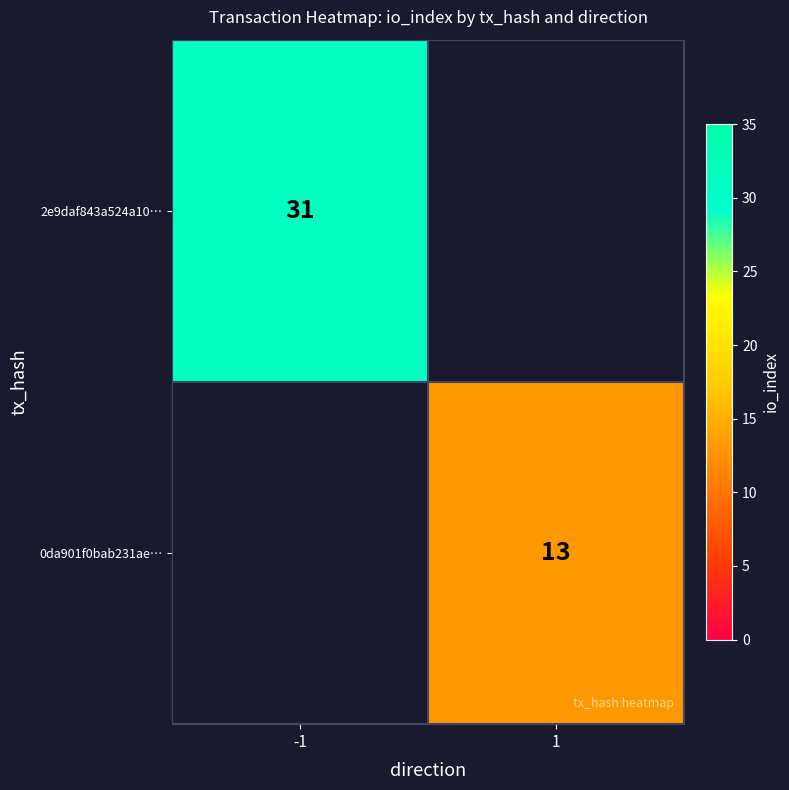

At how many categories does at least one series exceed 14?

1